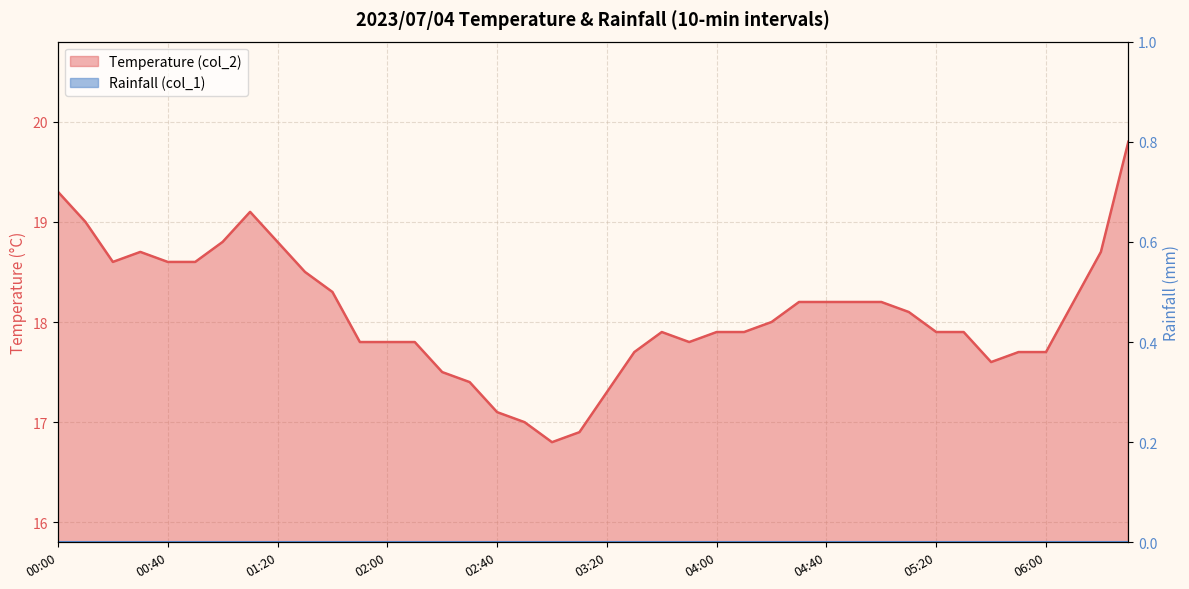

What is the value of the 35th point from the left?

17.6